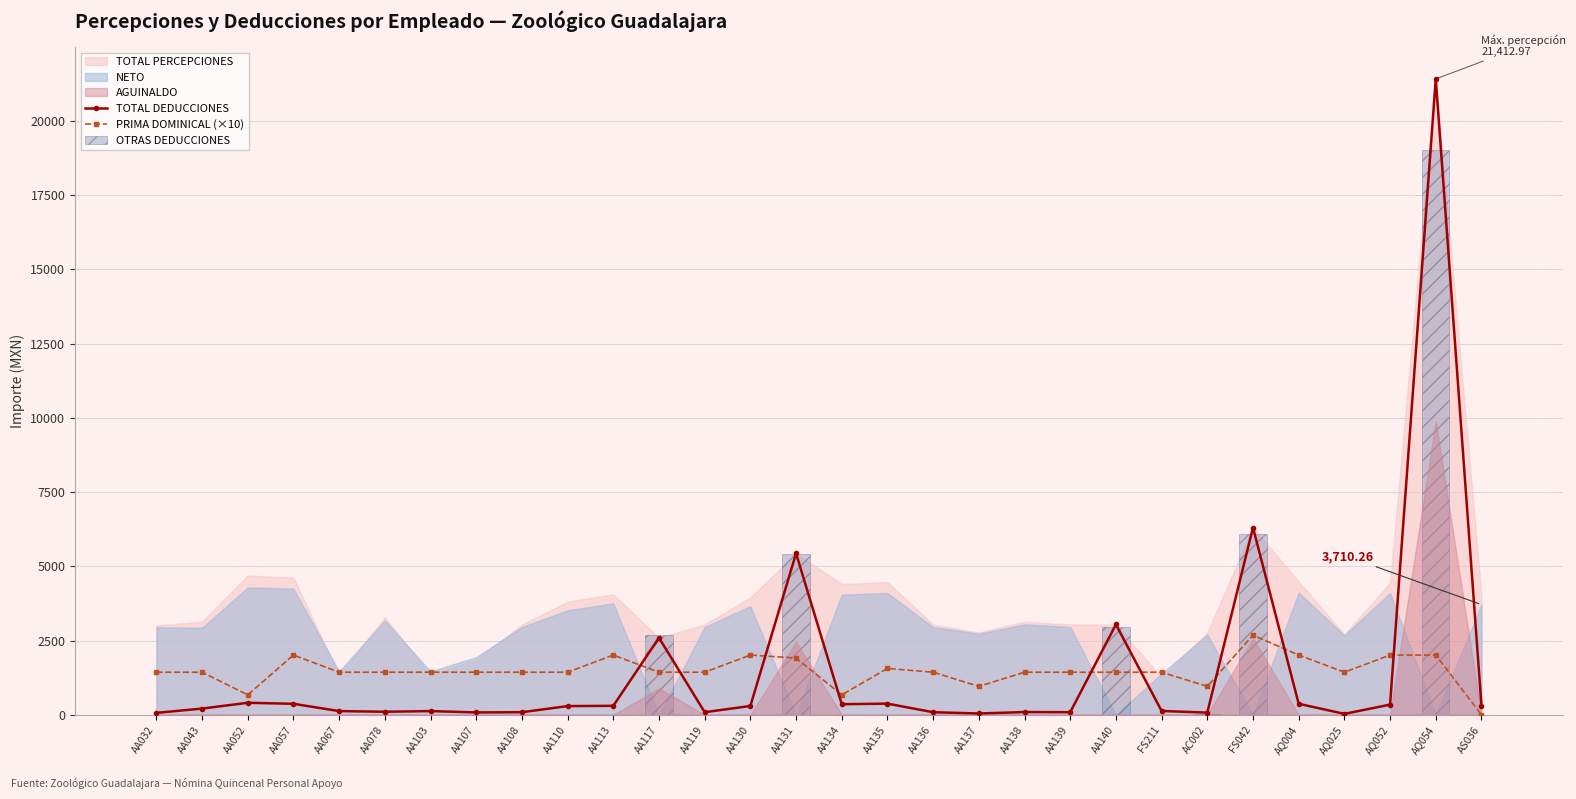

Is the value of TOTAL DEDUCCIONES at AA135 greater than the value of PRIMA DOMINICAL (×10) at AA108?

No